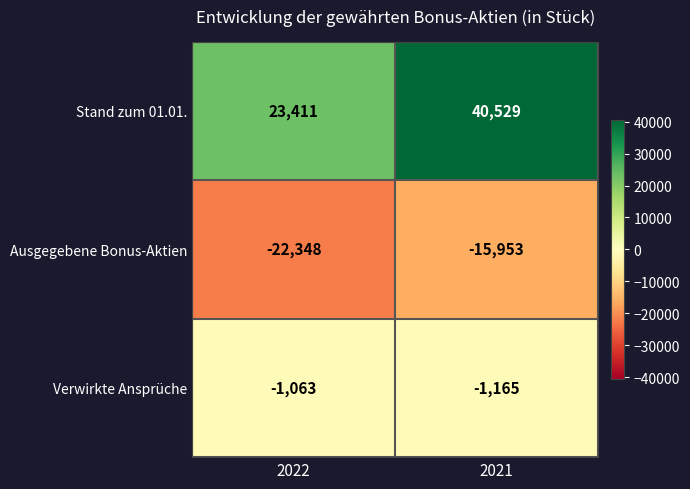

At which label is Ausgegebene Bonus-Aktien closest to -19150?

2021